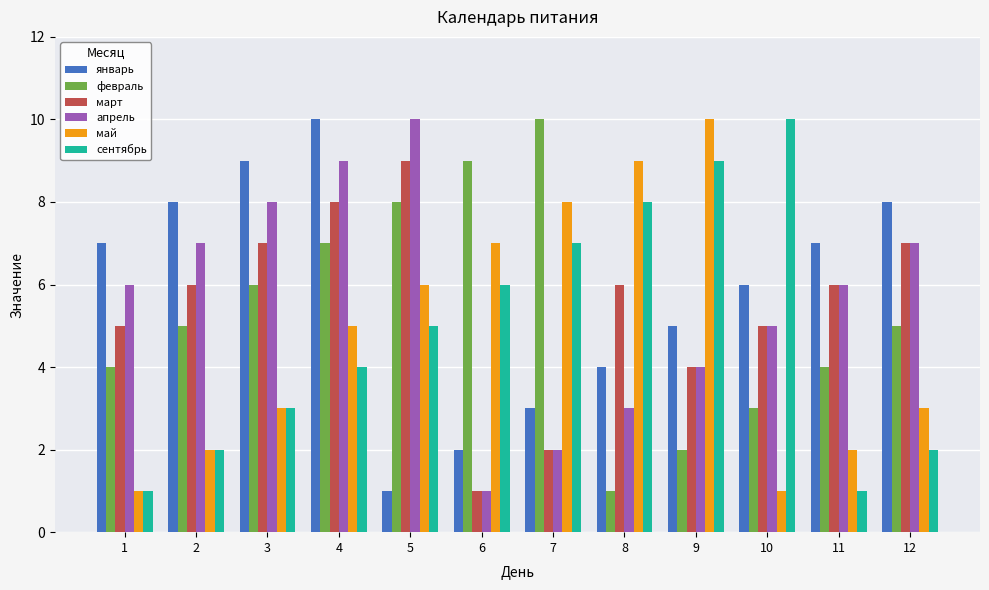

What are all the series names shown in the legend?

январь, февраль, март, апрель, май, сентябрь